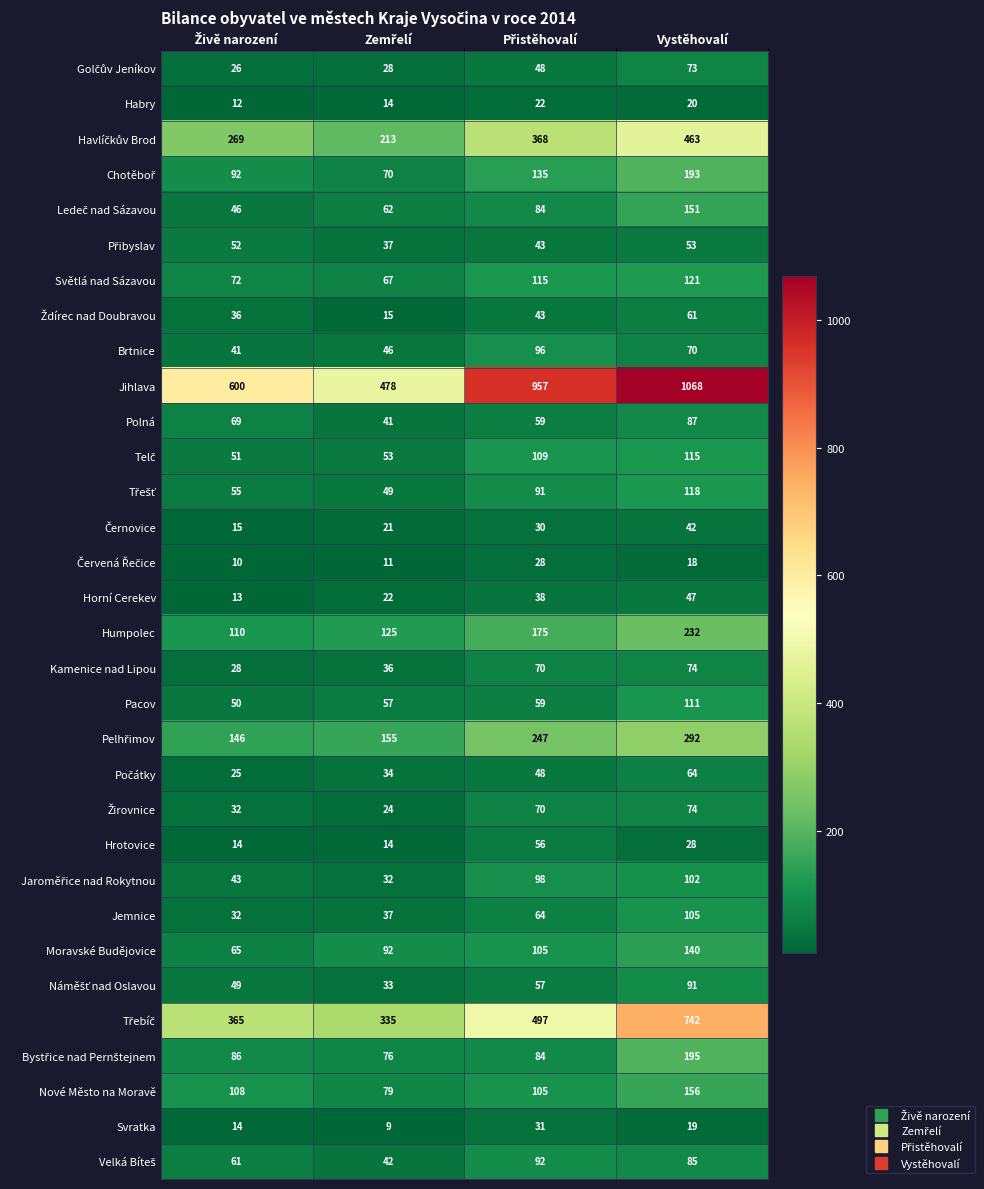

Which series has the largest range (max minus min)?

Jihlava